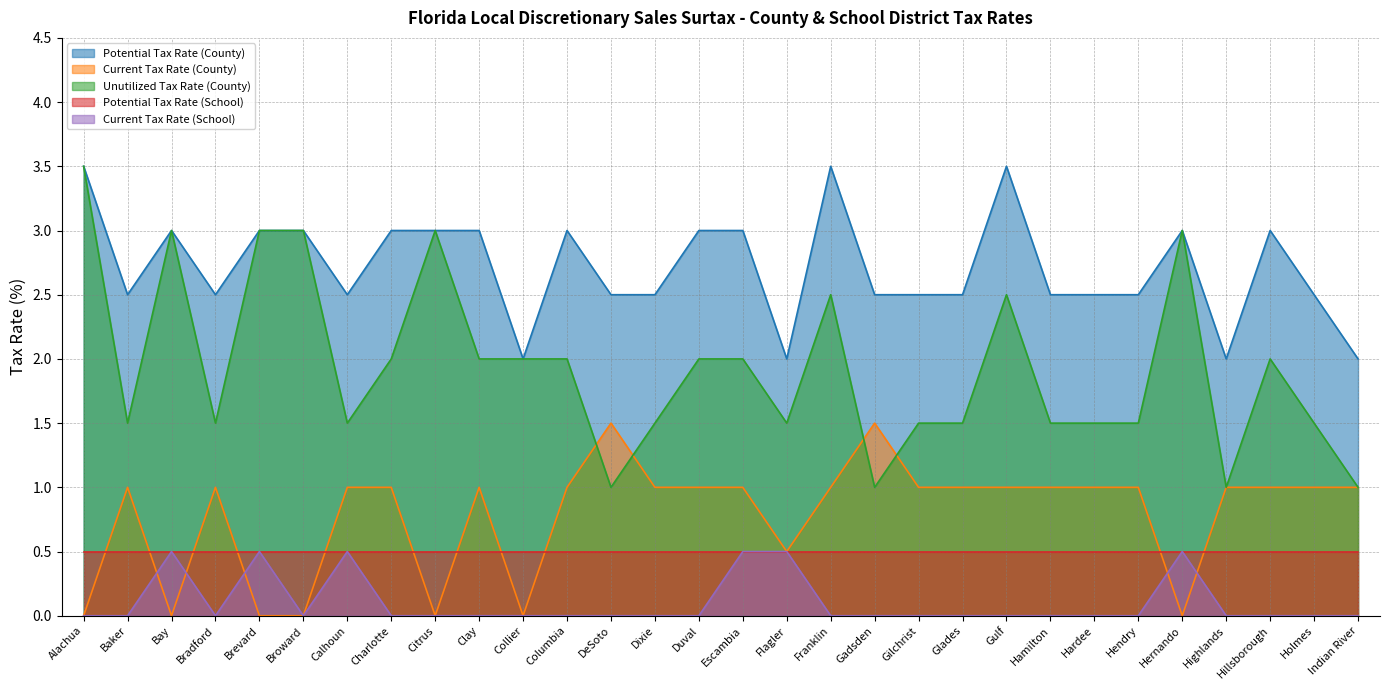

Which series has the widest spread of values?

Unutilized Tax Rate (County)